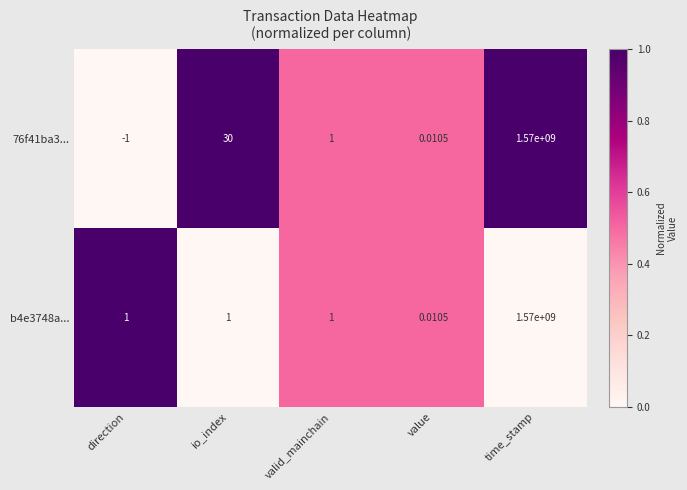

Which series has the largest total across all categories?

76f41ba3...